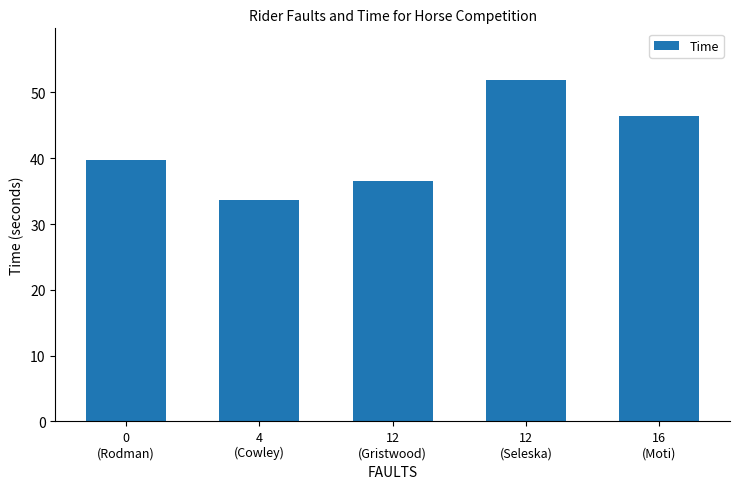

Rank the categories by value from lowest to highest.

4
(Cowley), 12
(Gristwood), 0
(Rodman), 16
(Moti), 12
(Seleska)